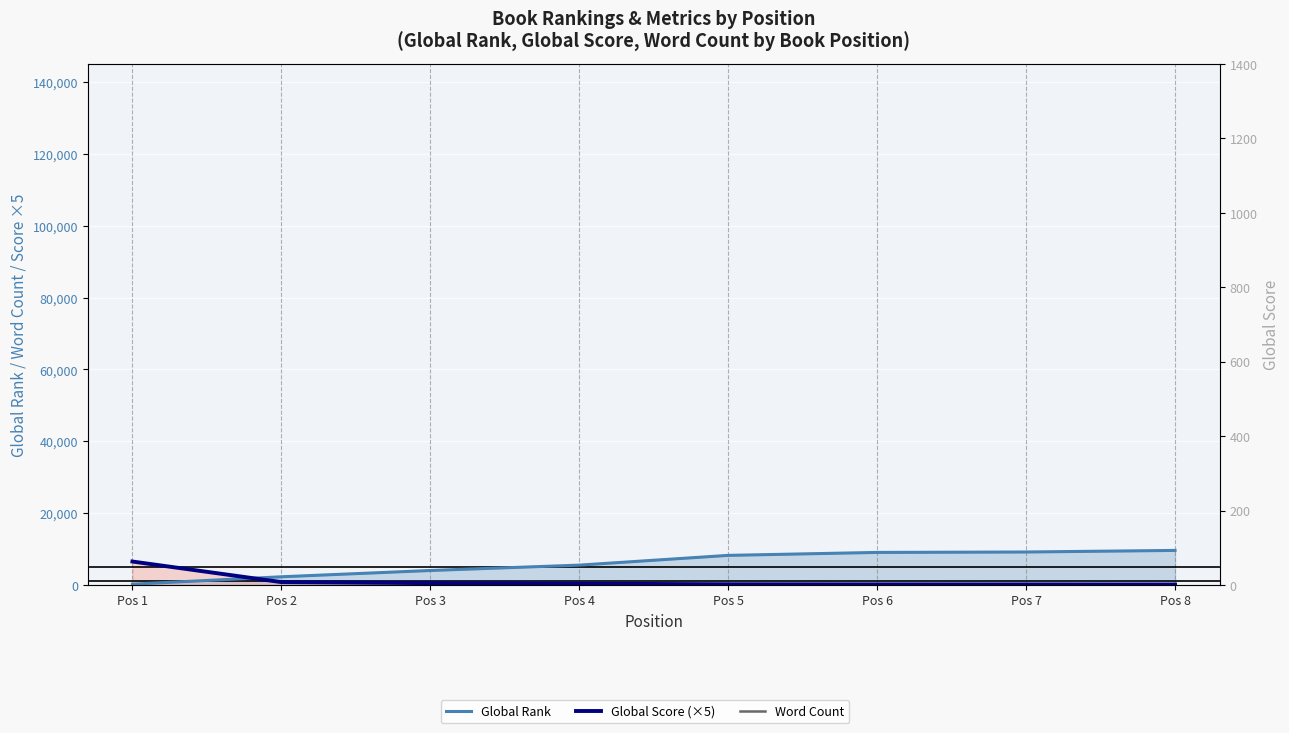

True or false: Word Count and Global Rank cross at least once.

False